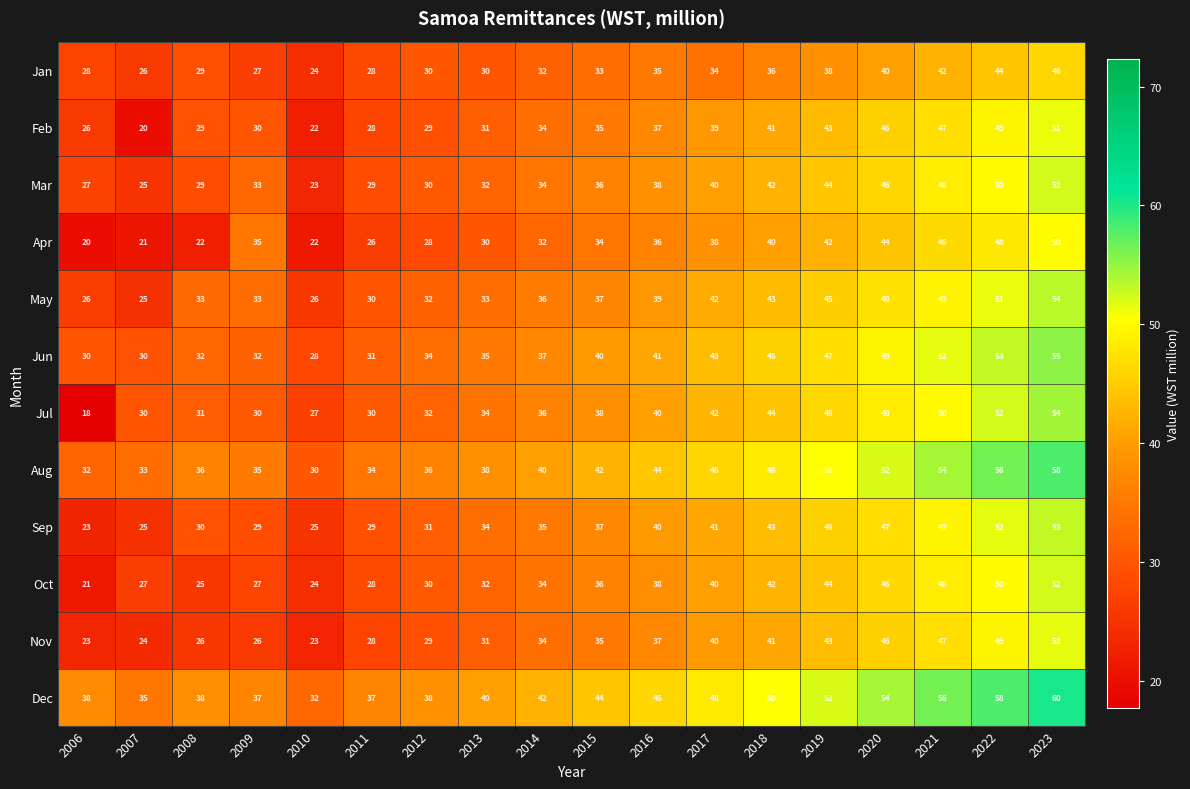

Which series has the largest range (max minus min)?

Jul